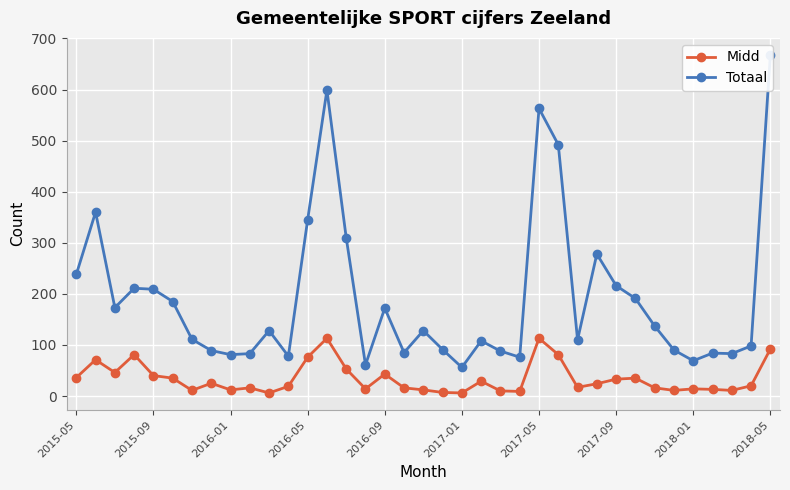

True or false: Totaal has a value of 90 at 31.

True